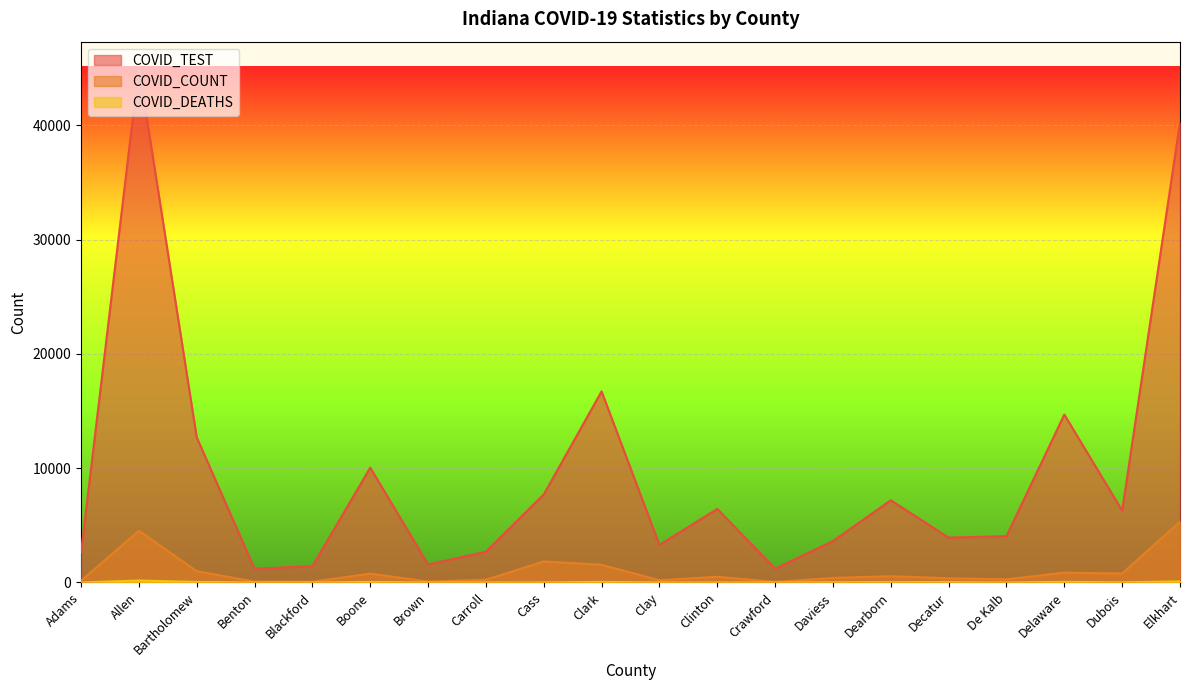

In COVID_DEATHS, how many points are higher than both neighbors (excluding endpoints)?

7